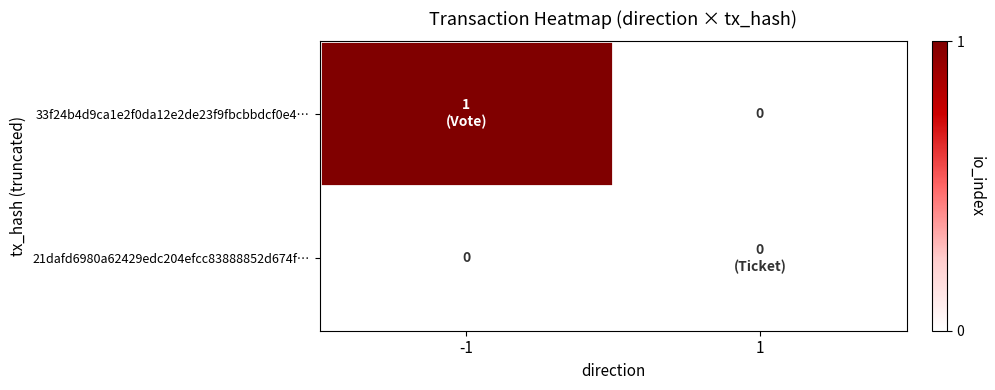

How many distinct data groups are displayed?

2